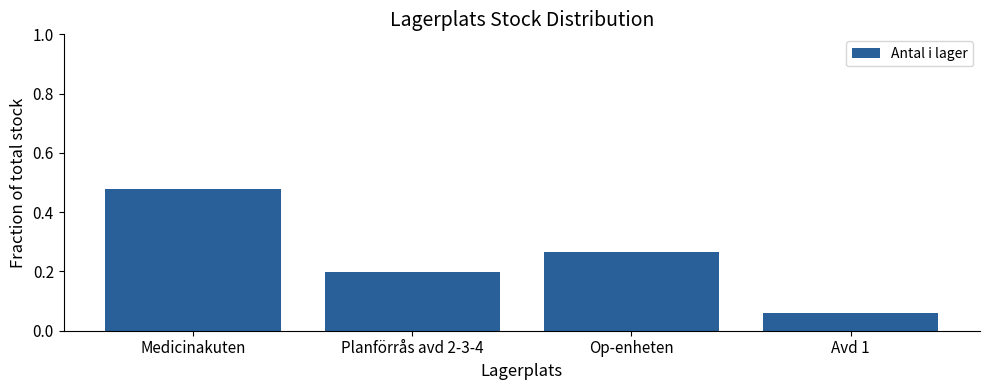

What is the change in value from Planförrås avd 2-3-4 to Op-enheten?

+0.1